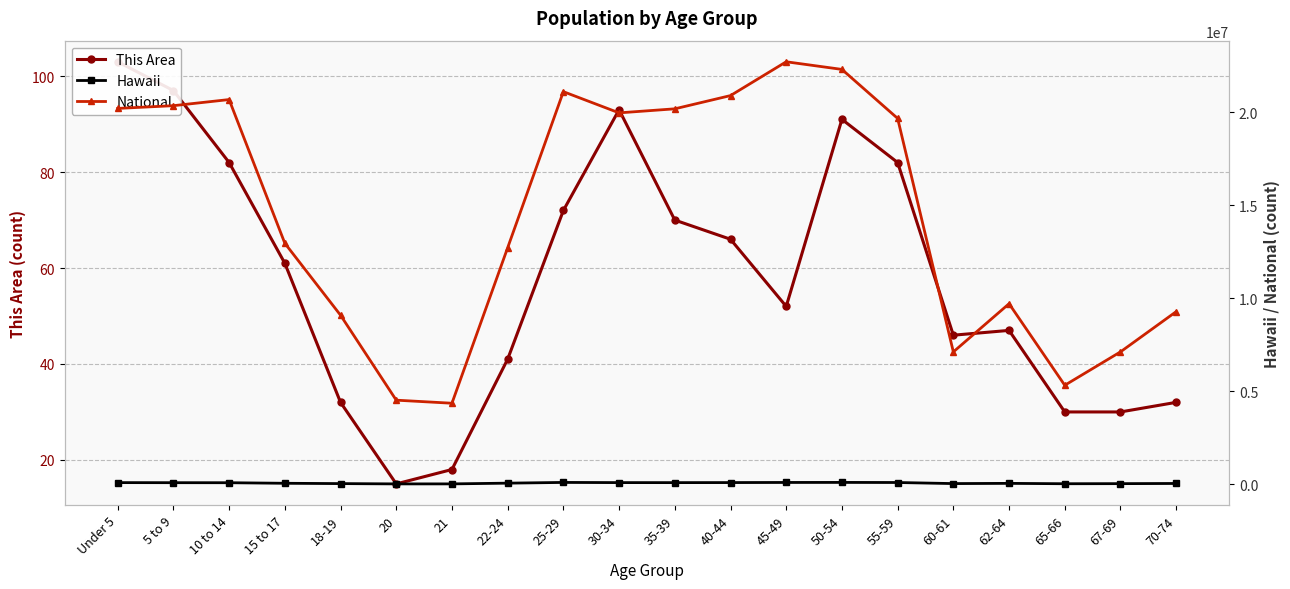

Reading left to right, what are all the values shown in this chart?

This Area: Under 5=103	5 to 9=97	10 to 14=82	15 to 17=61	18-19=32	20=15	21=18	22-24=41	25-29=72	30-34=93	35-39=70	40-44=66	45-49=52	50-54=91	55-59=82	60-61=46	62-64=47	65-66=30	67-69=30	70-74=32
Hawaii: Under 5=87407	5 to 9=83361	10 to 14=81539	15 to 17=51511	18-19=34483	20=18488	21=18853	22-24=58488	25-29=97302	30-34=88031	35-39=86756	40-44=89617	45-49=95787	50-54=97978	55-59=93340	60-61=35376	62-64=46846	65-66=27148	67-69=32022	70-74=41353
National: Under 5=20201362	5 to 9=20348657	10 to 14=20677194	15 to 17=12954254	18-19=9086089	20=4519129	21=4354294	22-24=12712576	25-29=21101849	30-34=19962099	35-39=20179642	40-44=20890964	45-49=22708591	50-54=22298125	55-59=19664805	60-61=7113727	62-64=9704197	65-66=5319902	67-69=7115361	70-74=9278166